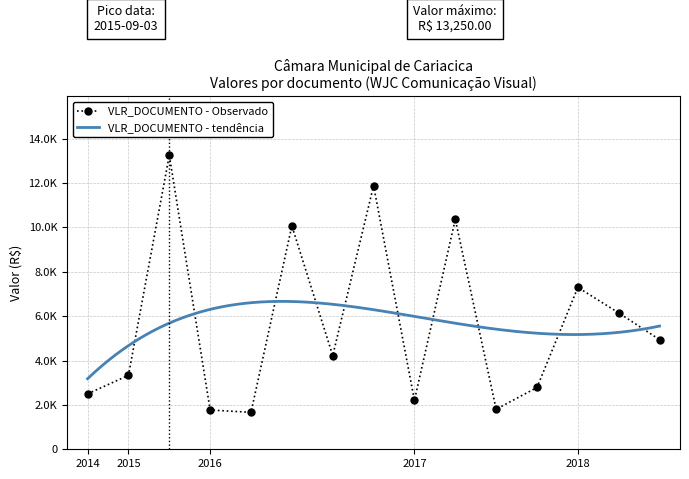

Which label corresponds to the smallest value in the chart?

2016-03-07